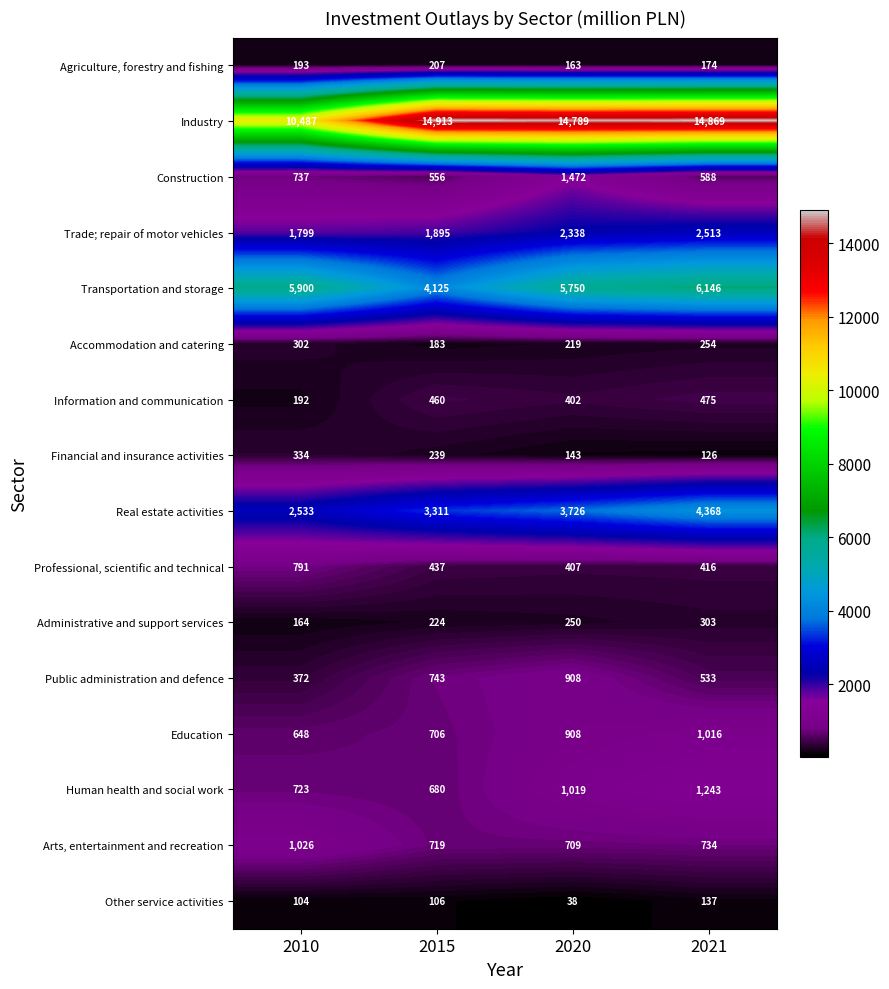

What is the sum of the Construction values at 2021 and 2010?

1325